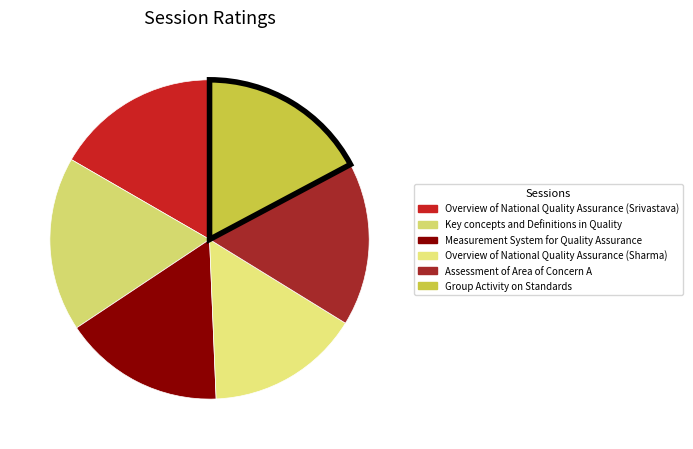

What is the smallest slice in the pie chart?

Overview of National Quality Assurance (Sharma)